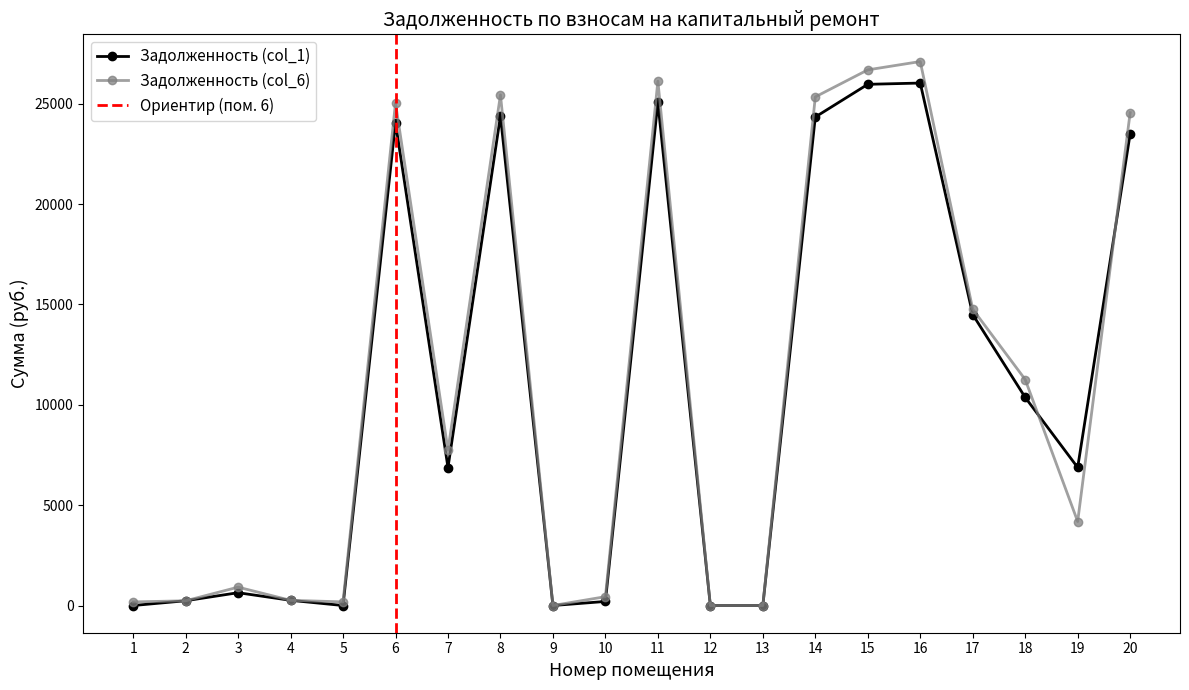

True or false: Задолженность (col_6) has a value of 4184.8 at 19.

True